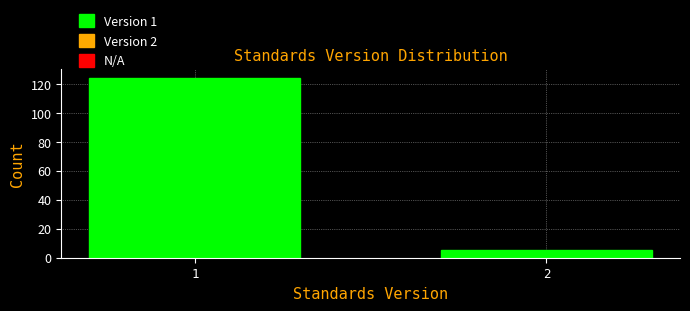

Reading right to left, list all the values displayed in this chart.

2=5	1=124